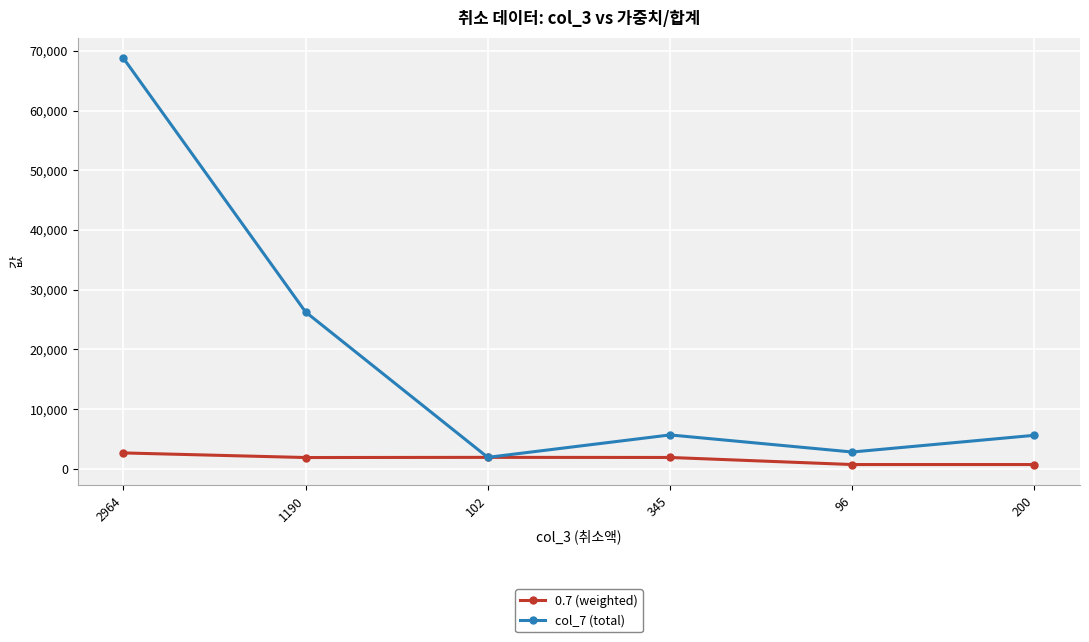

True or false: col_7 (total) has a value of 68796.0 at 2964.

True